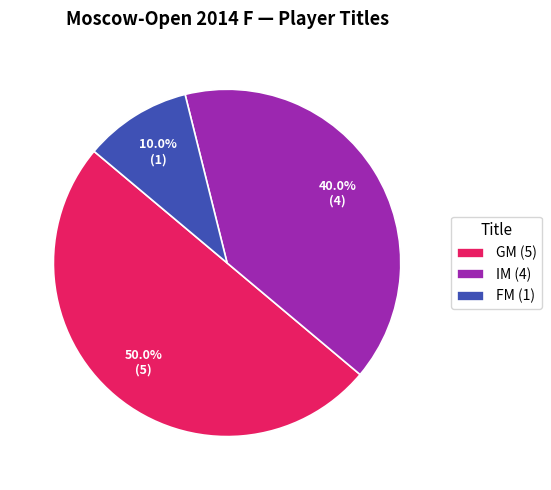

Does FM (1) account for over 50% of the chart?

No